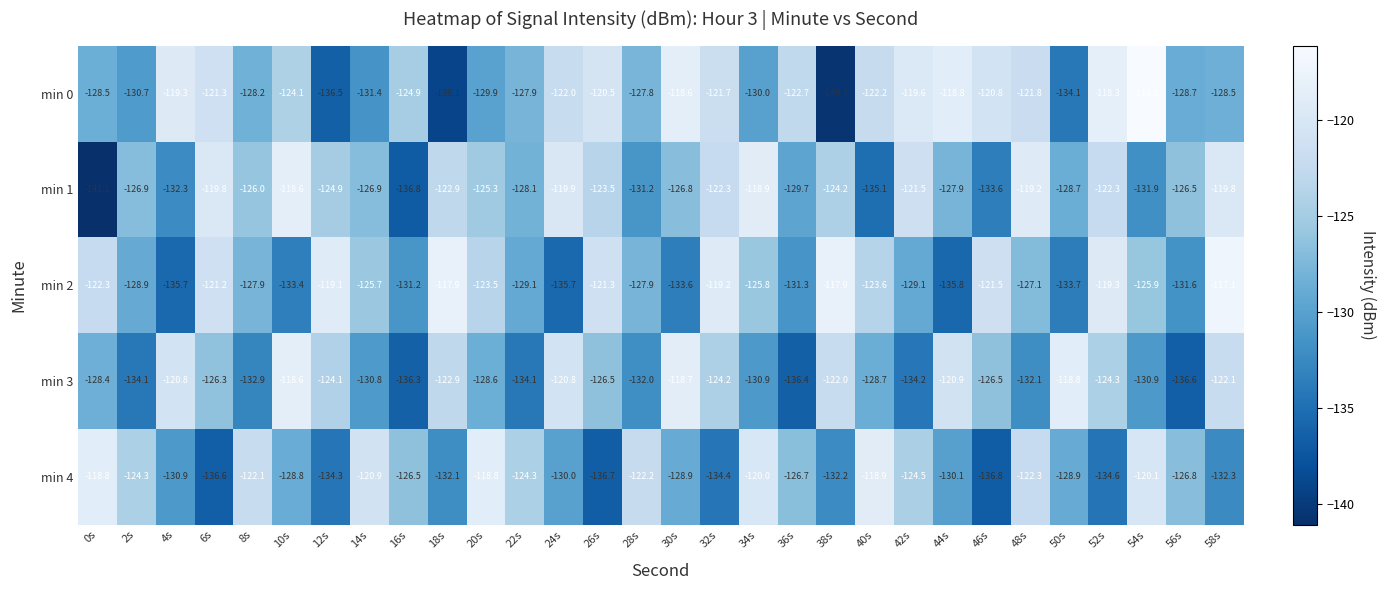

The value of min 3 at 26s is -227.4. True or false?

False